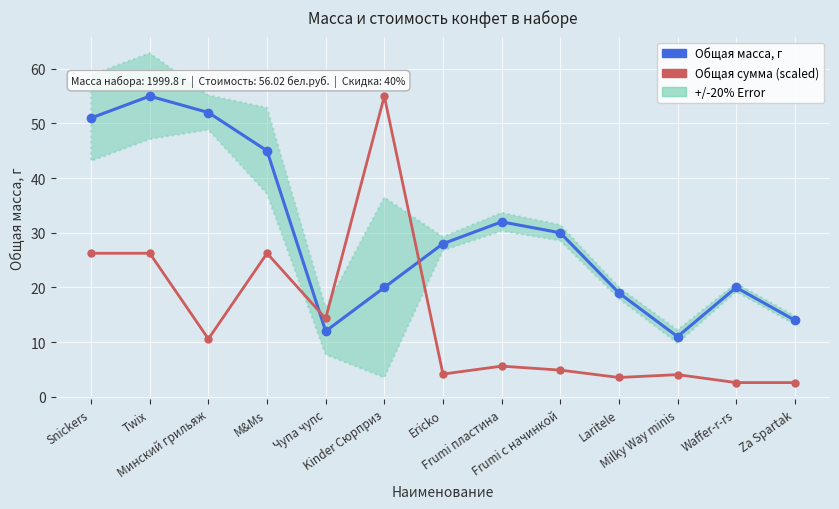

Reading right to left, transcribe all the data shown in this chart.

Общая масса, г: Za Spartak=14.0	Waffer-r-rs=20.0	Milky Way minis=11.0	Laritele=19.0	Frumi с начинкой=30.0	Frumi пластина=32.0	Ericko=28.0	Kinder Сюрприз=20.0	Чупа чупс=12.0	M&Ms=45.0	Минский грильяж=52.0	Twix=55.0	Snickers=51.0
Общая сумма (scaled), бел.руб.: Za Spartak=2.6	Waffer-r-rs=2.6	Milky Way minis=4.0	Laritele=3.5	Frumi с начинкой=4.9	Frumi пластина=5.6	Ericko=4.2	Kinder Сюрприз=55.0	Чупа чупс=14.3	M&Ms=26.3	Минский грильяж=10.6	Twix=26.3	Snickers=26.3